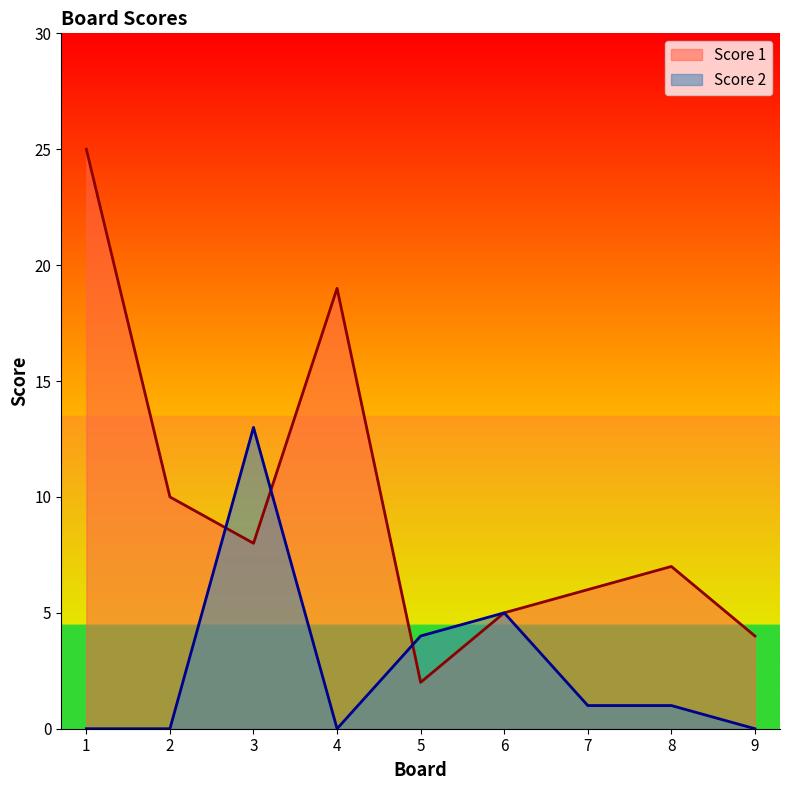

Where is the first local minimum for Score 2?

4